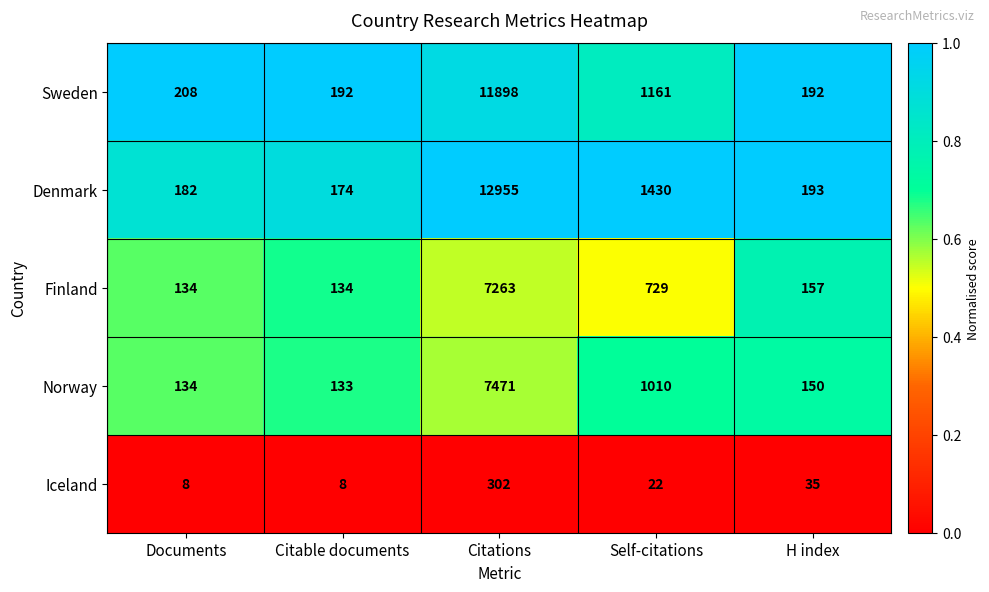

What is the difference between the highest and lowest values at Documents?

200